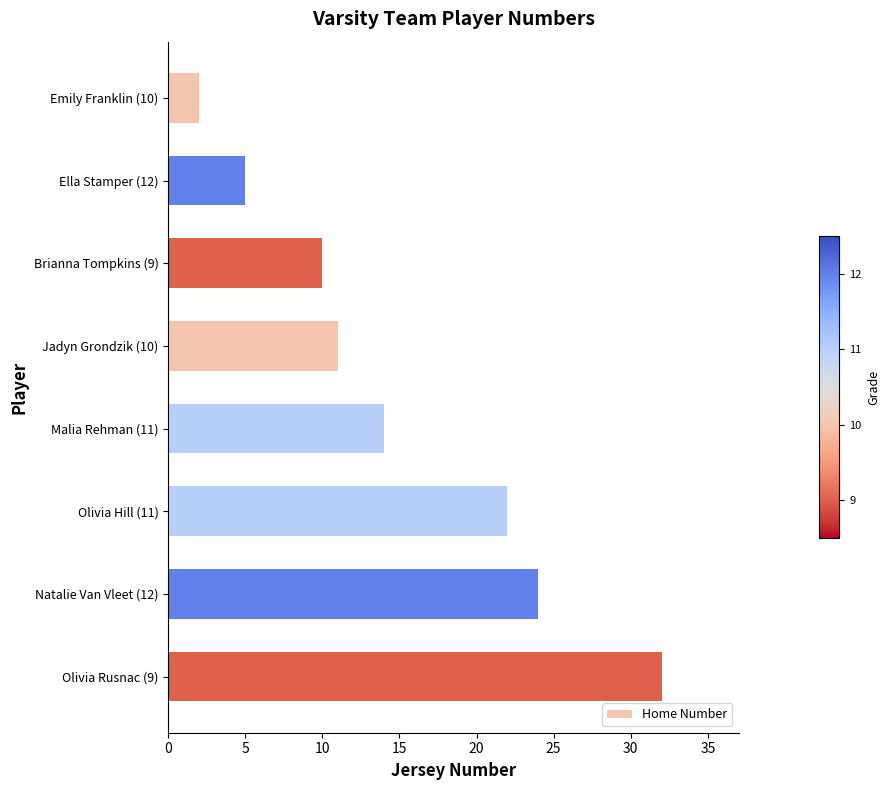

List the labels in order of value, smallest first.

Emily Franklin (10), Ella Stamper (12), Brianna Tompkins (9), Jadyn Grondzik (10), Malia Rehman (11), Olivia Hill (11), Natalie Van Vleet (12), Olivia Rusnac (9)